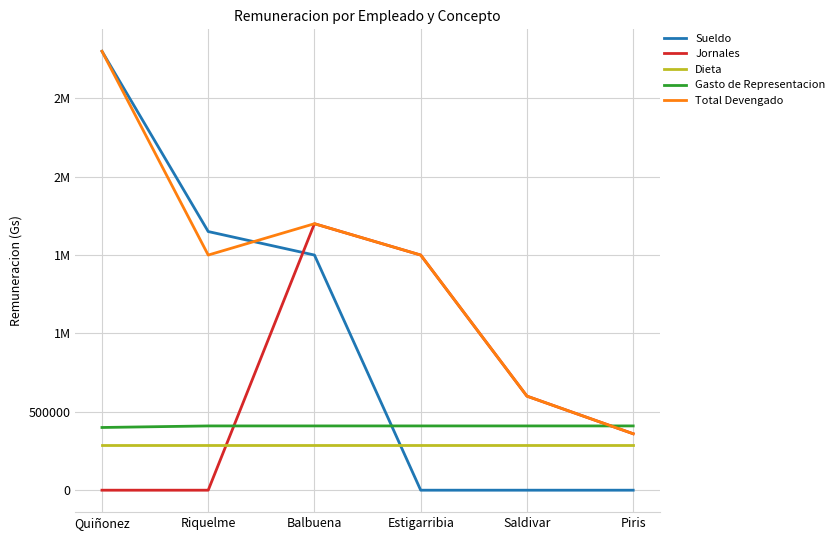

What are all the series names shown in the legend?

Sueldo, Jornales, Dieta, Gasto de Representacion, Total Devengado